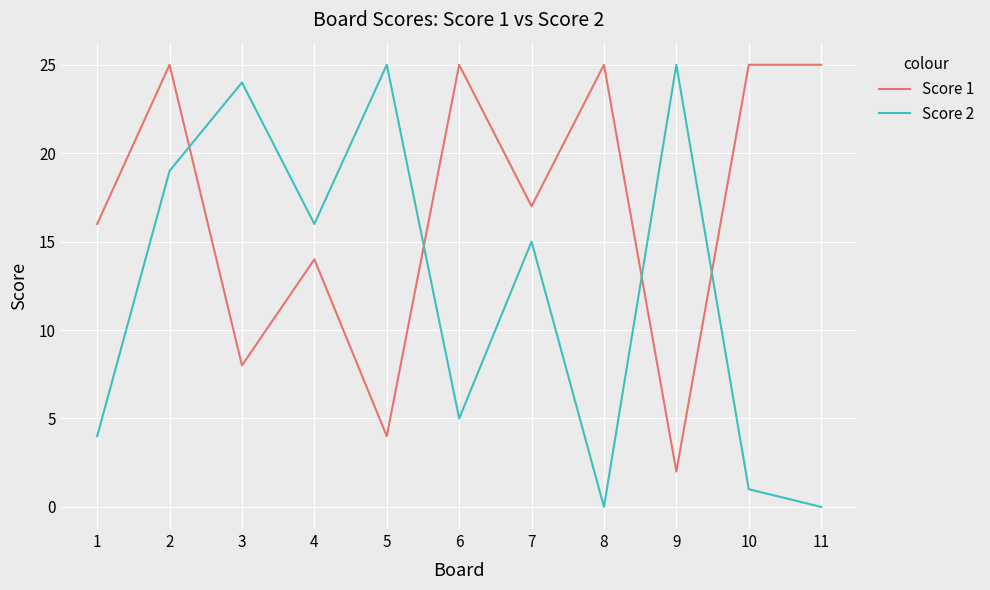

What is the average value of the Score 1 series?

17